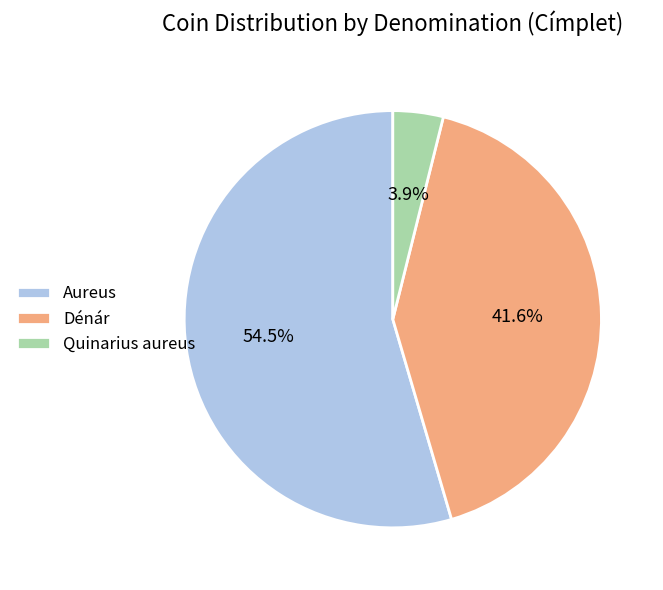

Is there a majority slice in this chart?

Yes